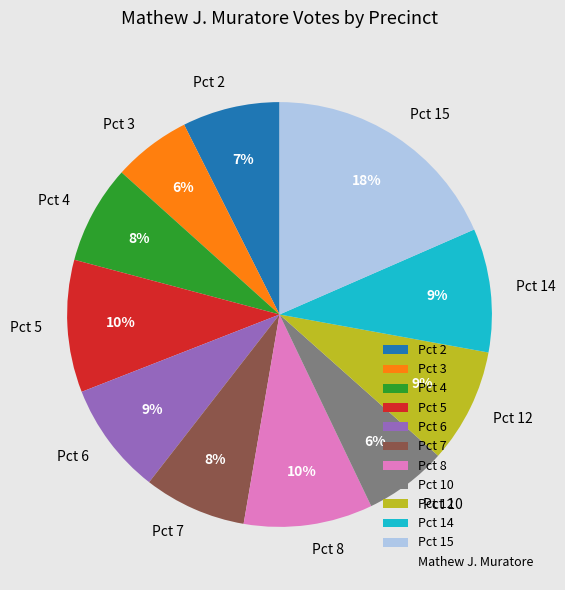

Combined, do Pct 5 and Pct 3 account for over 50%?

No